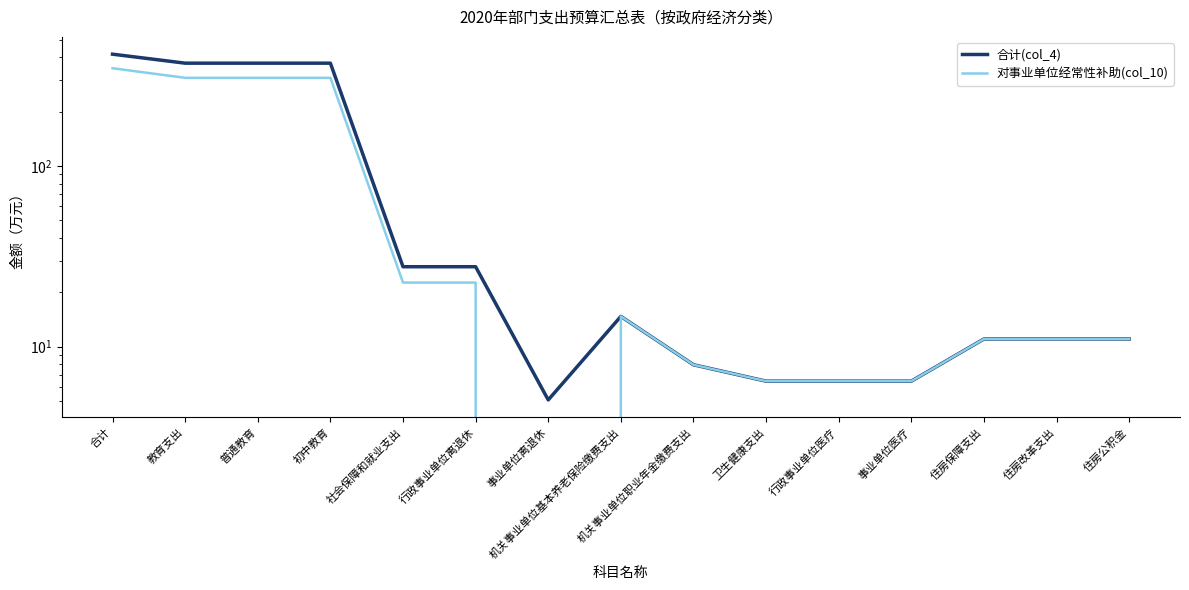

Reading left to right, list all the values displayed in this chart.

合计(col_4): 417.0	371.8	371.8	371.8	27.7	27.7	5.1	14.7	7.9	6.4	6.4	6.4	11.0	11.0	11.0
对事业单位经常性补助(col_10): 348.5	308.4	308.4	308.4	22.6	22.6	0.0	14.7	7.9	6.4	6.4	6.4	11.0	11.0	11.0